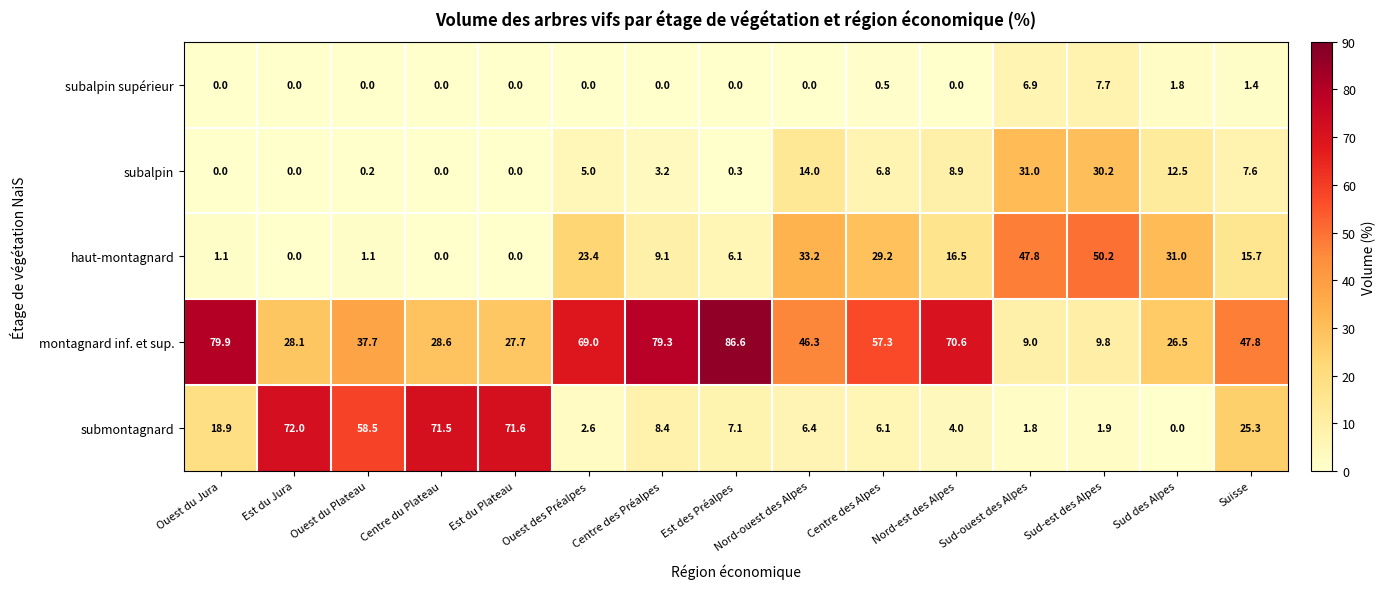

Where is subalpin supérieur nearest to the value 3?

Sud des Alpes